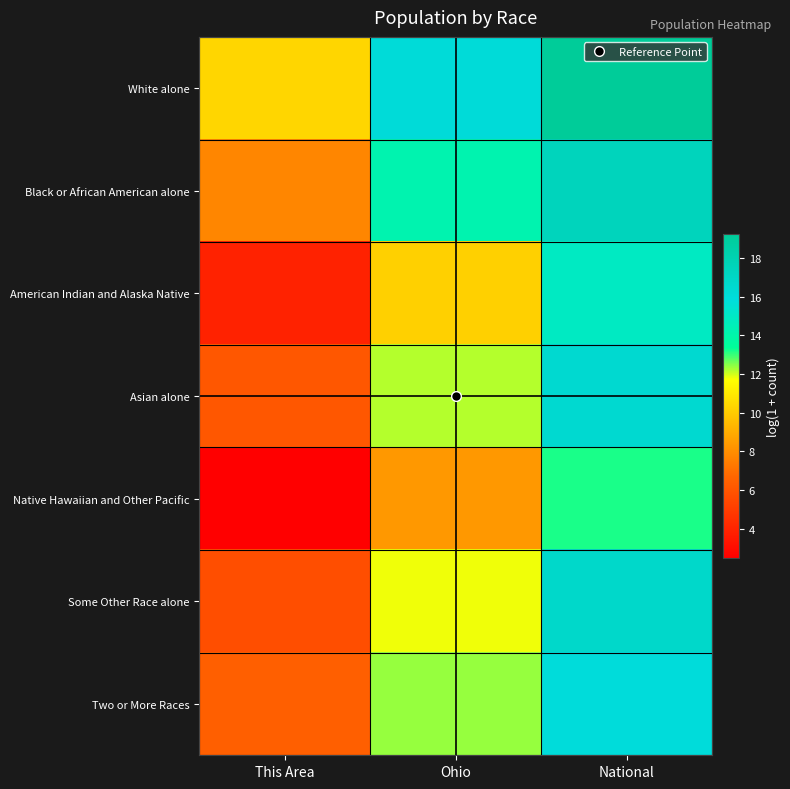

Which series has the largest total across all categories?

White alone